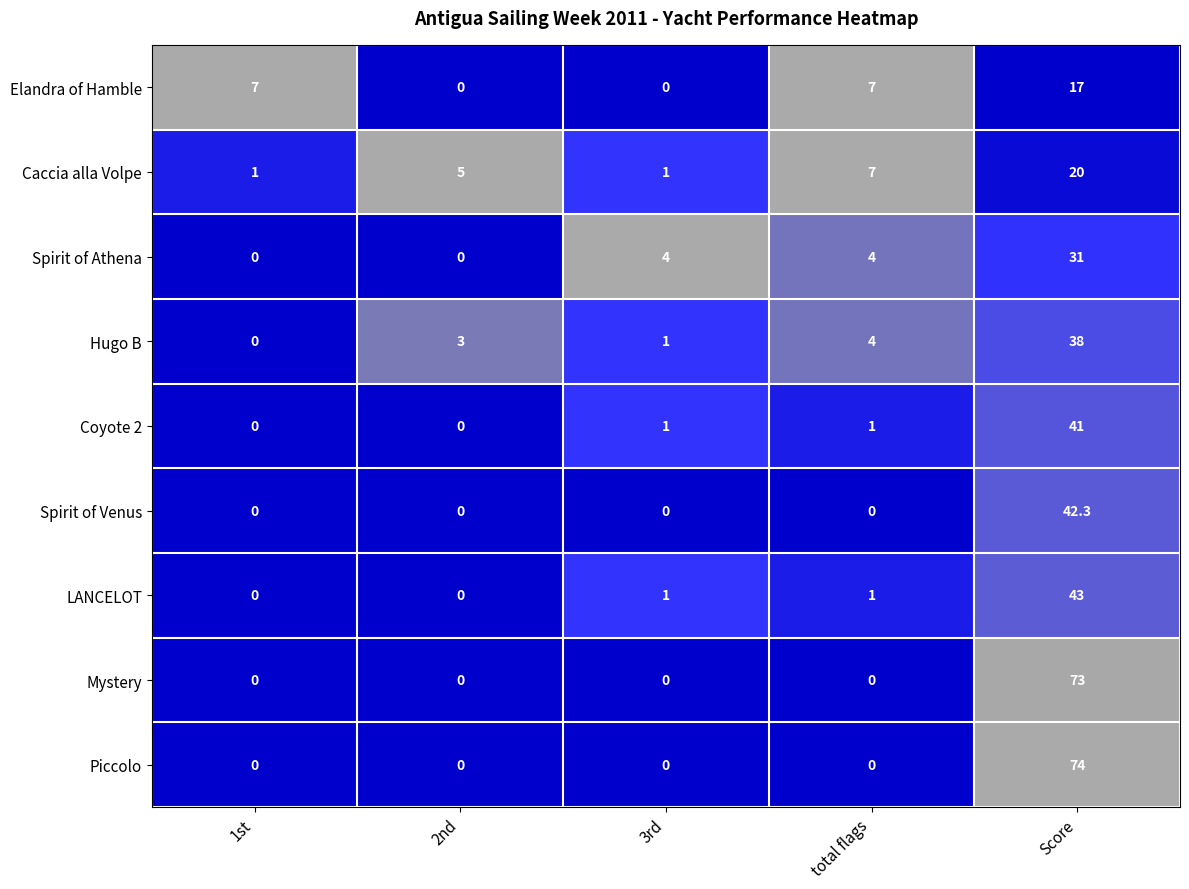

Which category has the highest value across all series?

Score